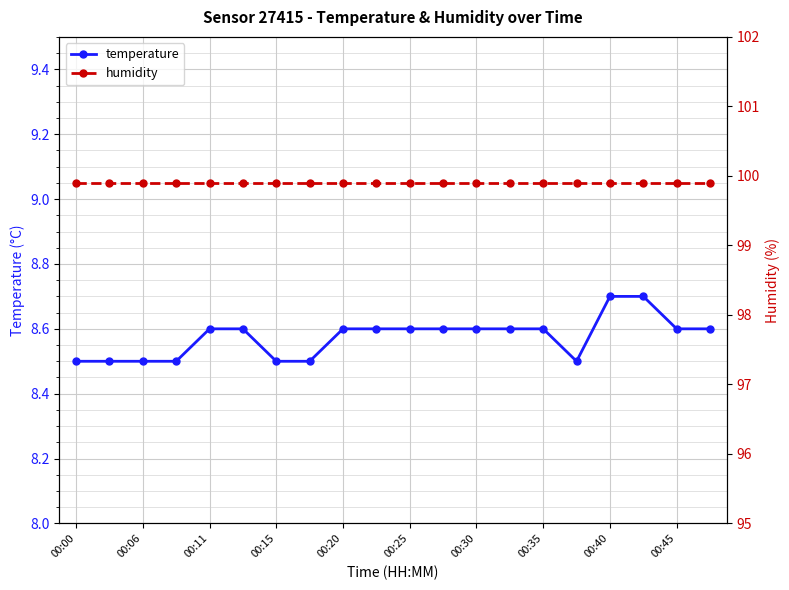

At which category does the chart reach its minimum across all series?

00:00